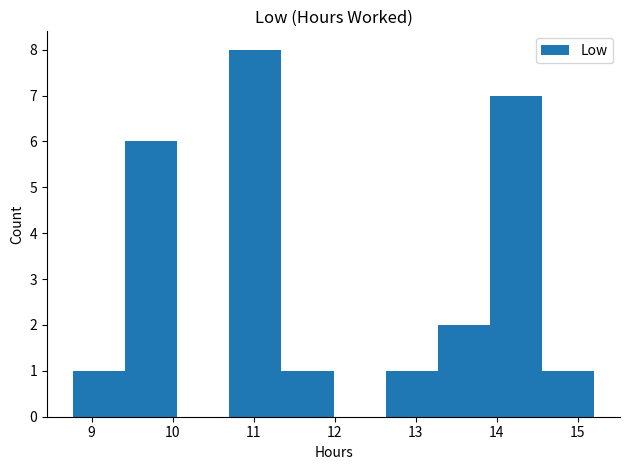

Reading left to right, list every bar in this chart as the range it spans on the x-axis followed by its height. Neither the bar edges nor the heights are printed on the chart, so give them approximately, as read against the axes.

8.8 to 9.4: 1
9.4 to 10.1: 6
10.1 to 10.7: 0
10.7 to 11.3: 8
11.3 to 12.0: 1
12.0 to 12.6: 0
12.6 to 13.3: 1
13.3 to 13.9: 2
13.9 to 14.6: 7
14.6 to 15.2: 1